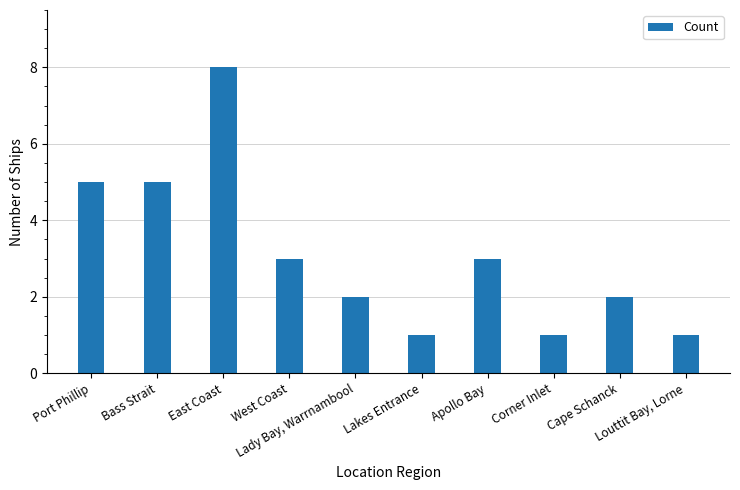

The value at Cape Schanck is 2. True or false?

True